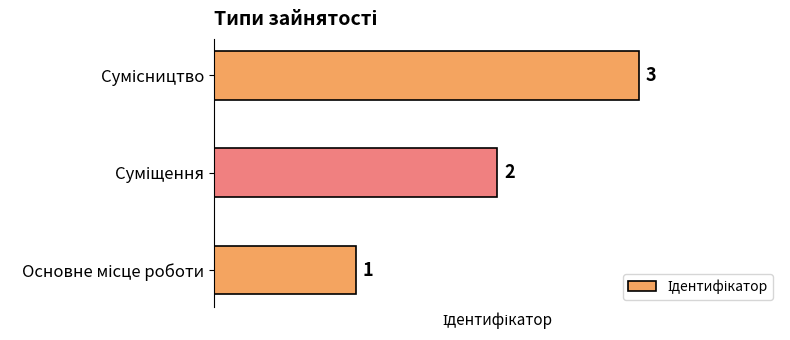

What is the difference between the maximum and minimum values?

2